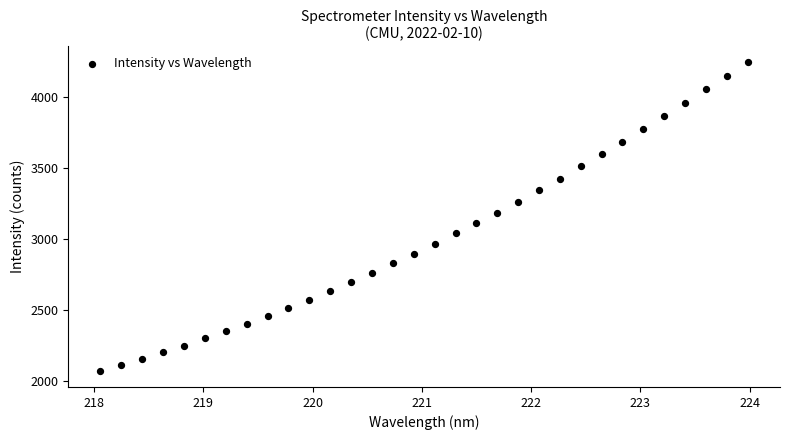

What is the range of X values (max minus min)?

5.9